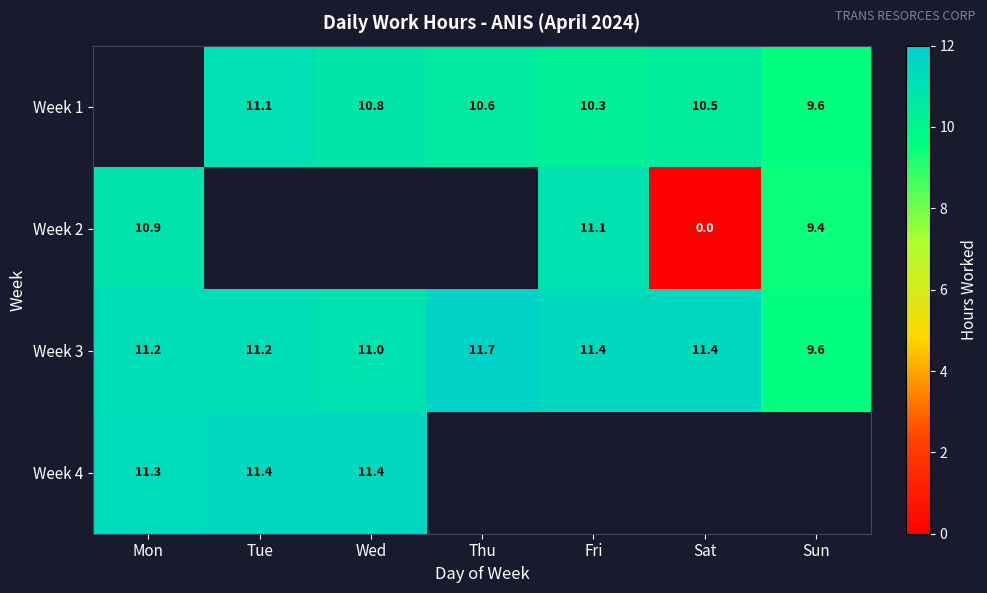

Where does the Week 3 series first go above 11?

Mon